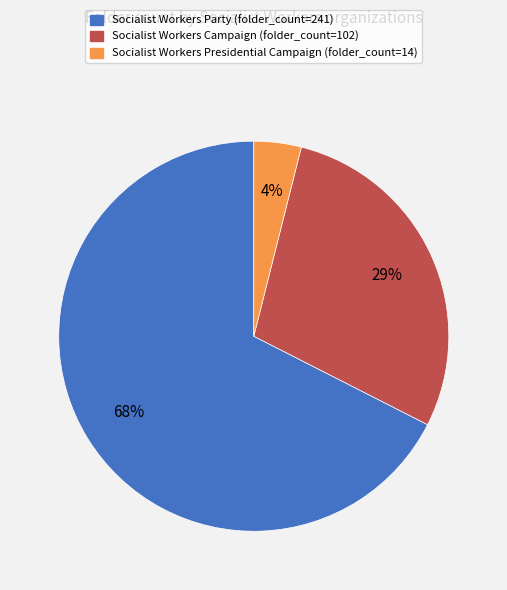

To the nearest percent, what is the difference between the Socialist Workers Party and Socialist Workers Campaign slice percentages?

39%